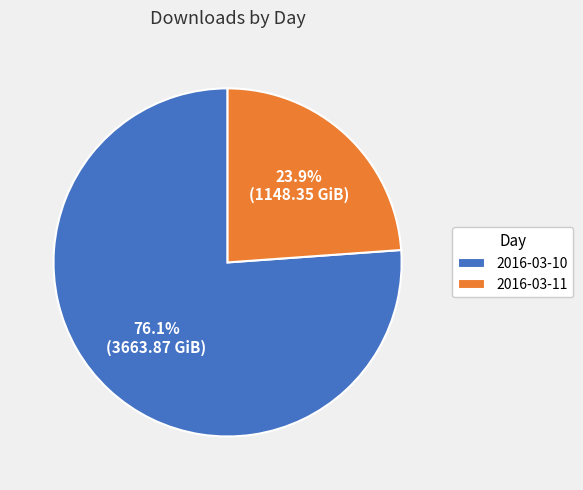

Approximately how many times larger is the value at 2016-03-11 compared to 2016-03-10?

0.3